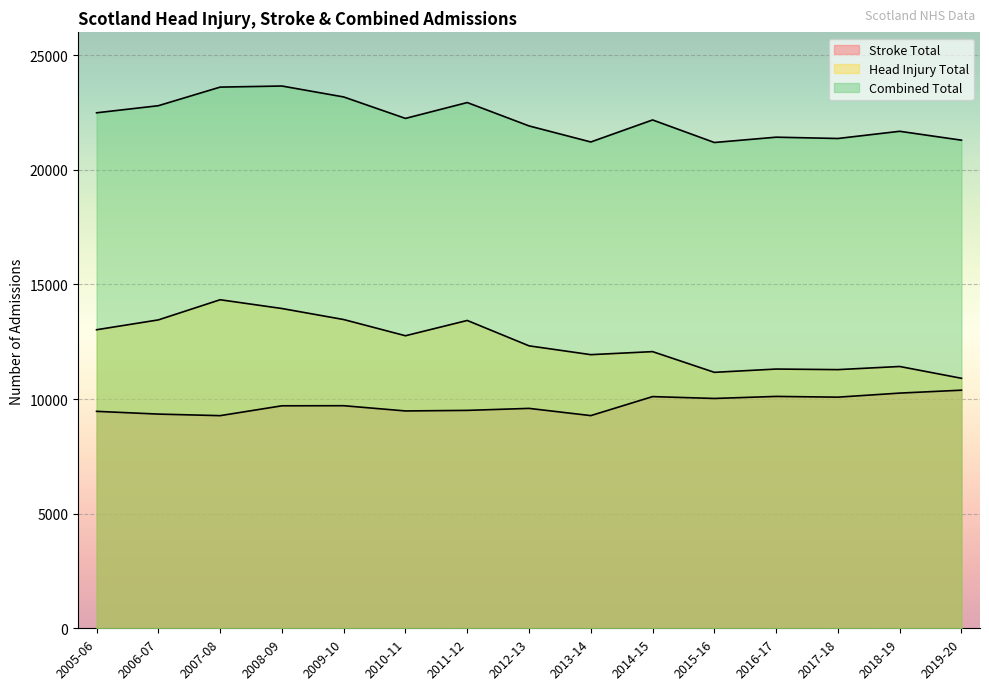

At which category is the sum across all series the highest?

2008-09